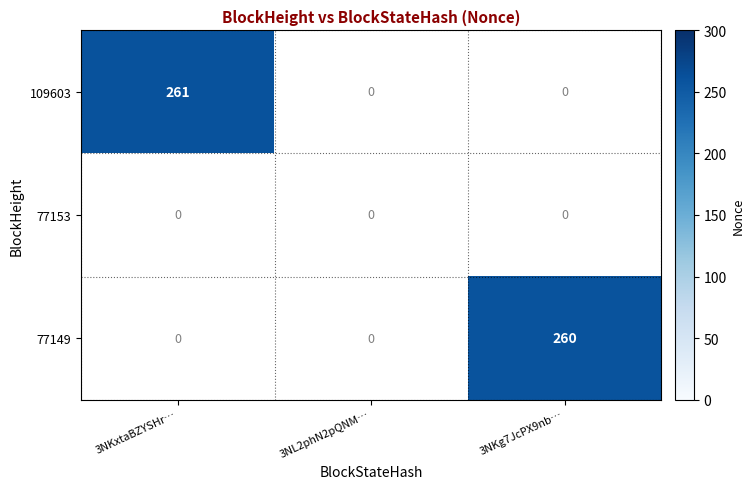

Which category has the highest value across all series?

3NKxtaBZYSHr…